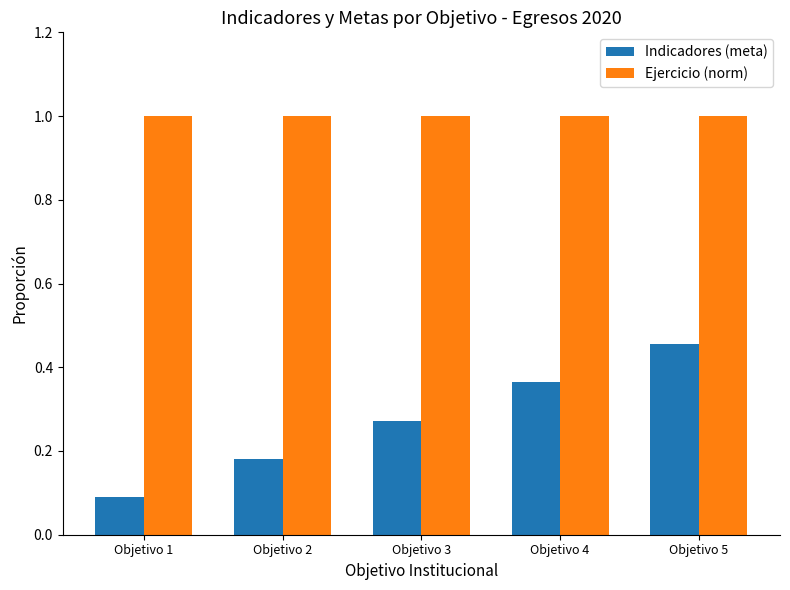

What is the sum of the Ejercicio (norm) values at Objetivo 5 and Objetivo 2?

2.0